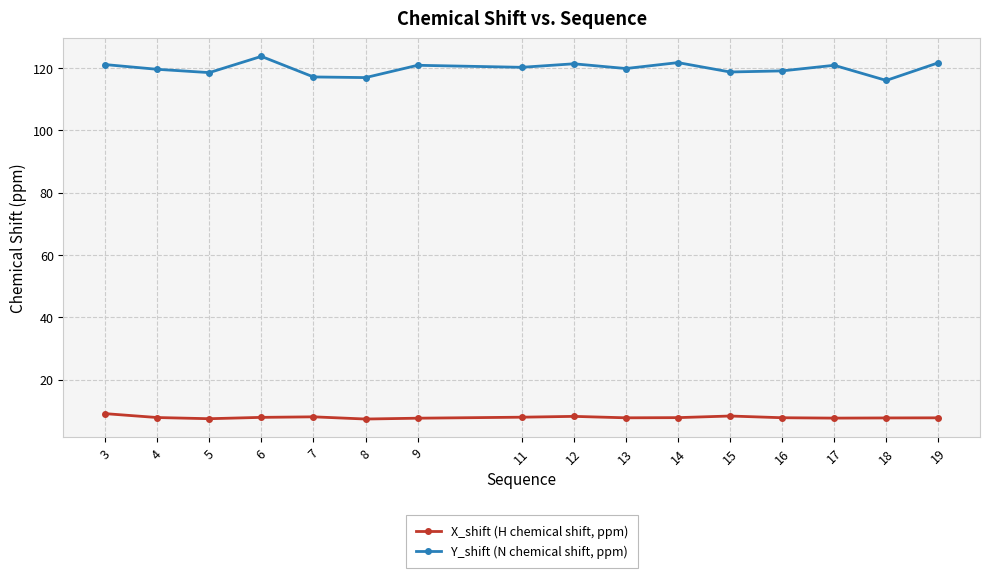

What is the smallest value displayed?

7.4